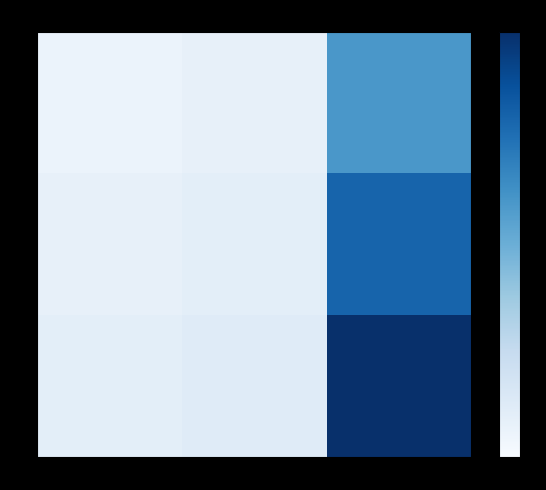

Reading left to right, transcribe all the data shown in this chart.

GE: DE=0.3	RI=0.4	col_3=3.0
ME: DE=0.4	RI=0.5	col_3=4.0
PE: DE=0.5	RI=0.6	col_3=5.0